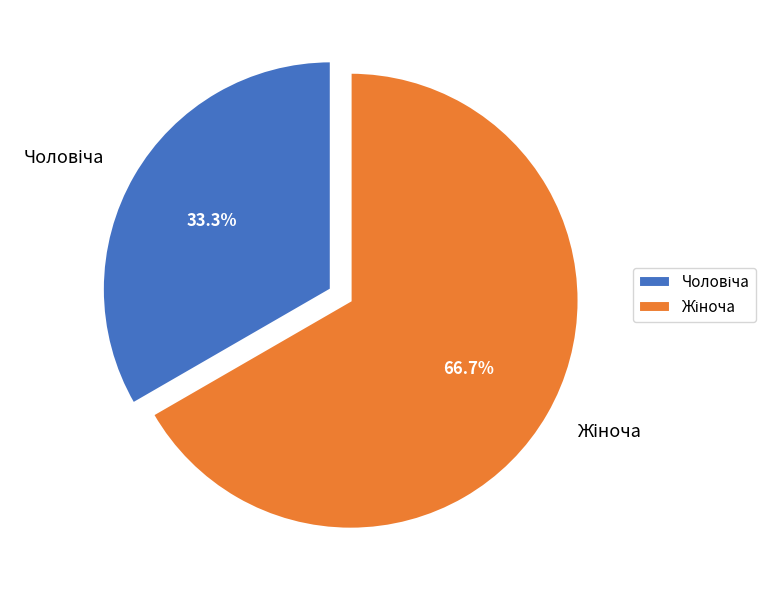

Is there a majority slice in this chart?

Yes